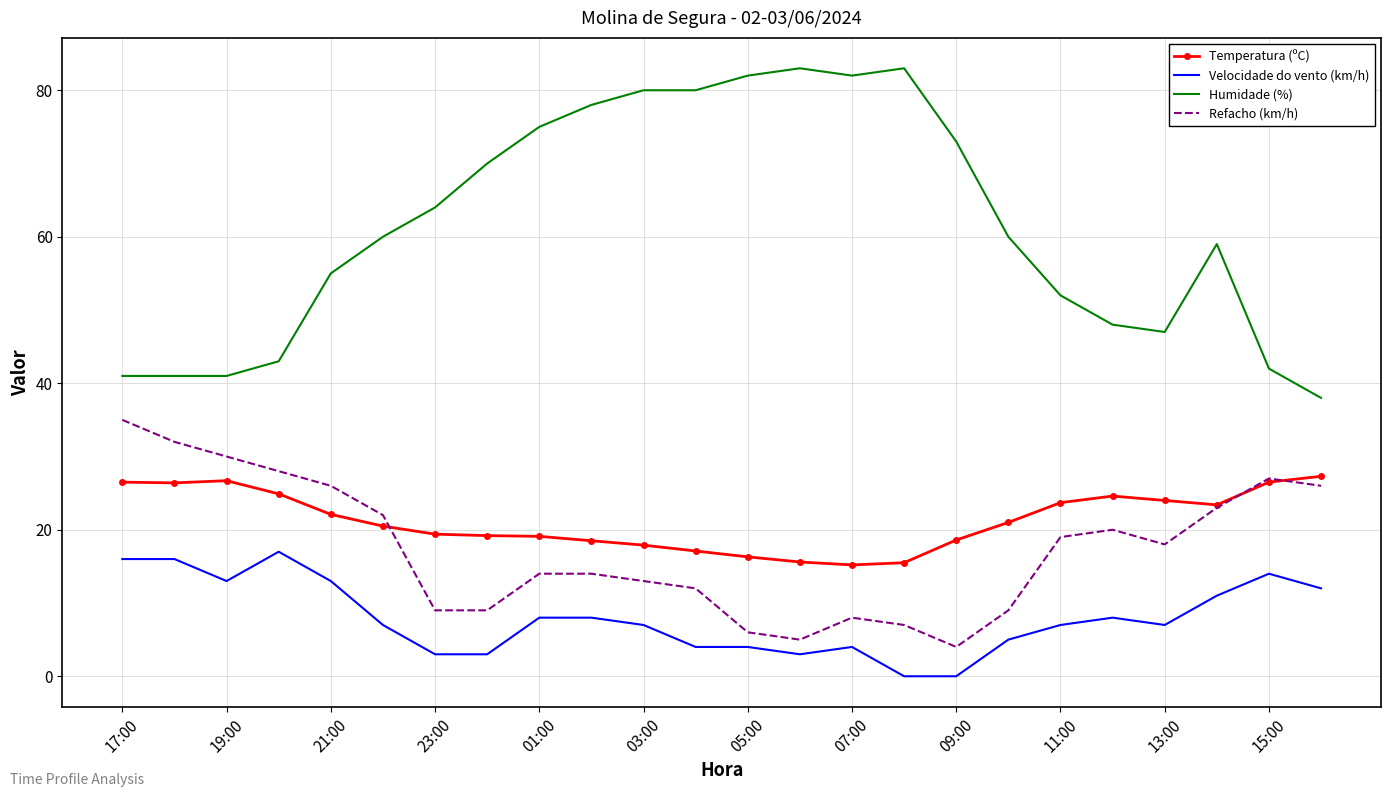

True or false: Velocidade do vento (km/h) and Temperatura (ºC) cross at least once.

False